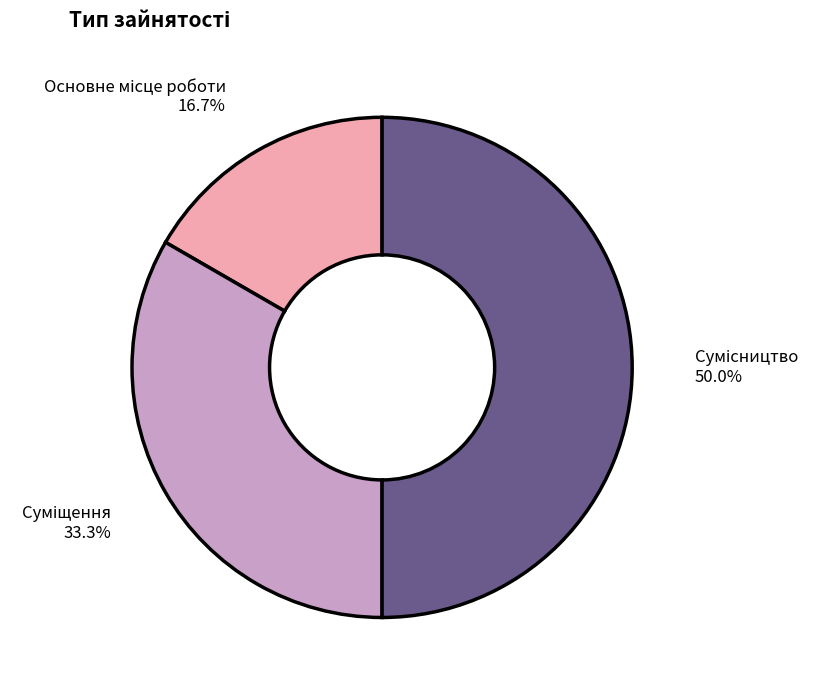

How many slices are in this pie chart?

3